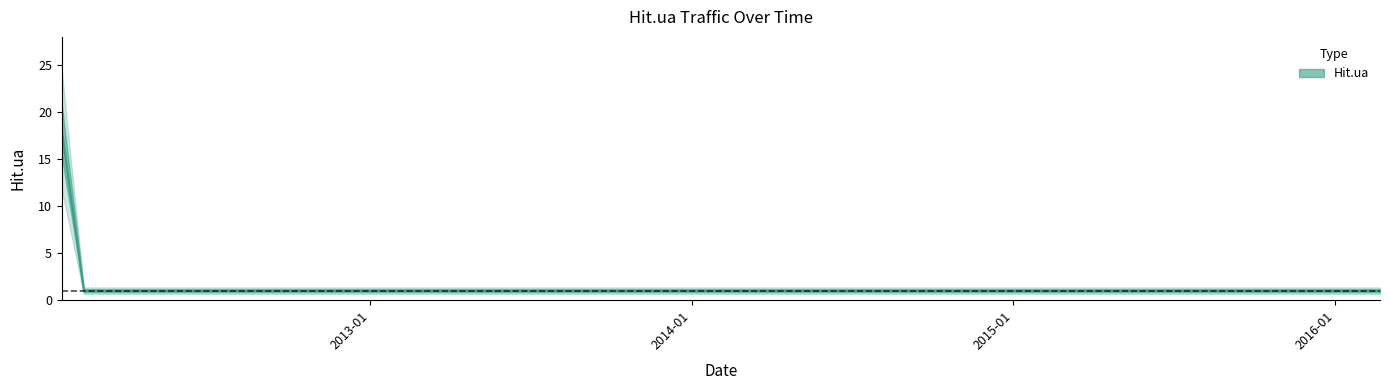

List the labels in order of value, smallest first.

2012-02-11, 2012-03-29, 2013-01-03, 2013-09-06, 2013-10-25, 2014-03-29, 2015-04-08, 2016-01-10, 2016-02-21, 2012-01-17